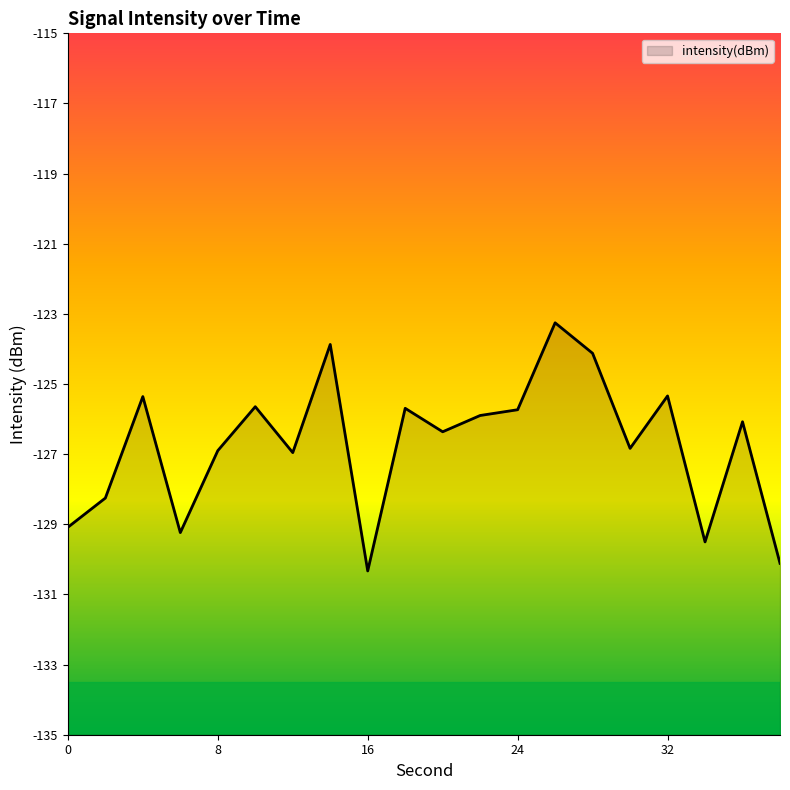

What is the approximate value at 24?

-125.7